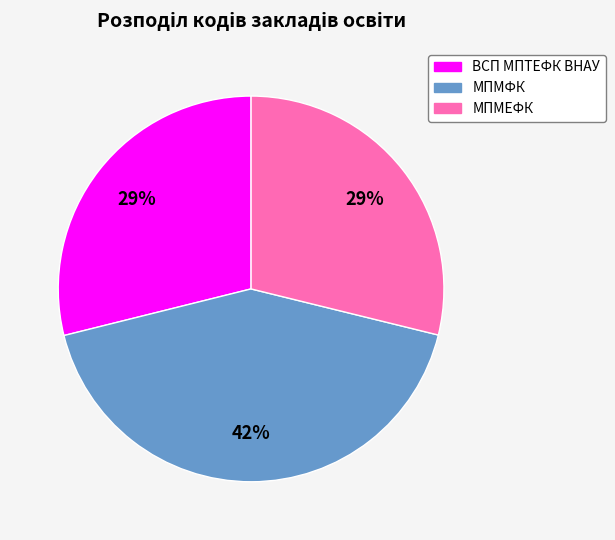

Does ВСП МПТЕФК ВНАУ account for over 50% of the chart?

No